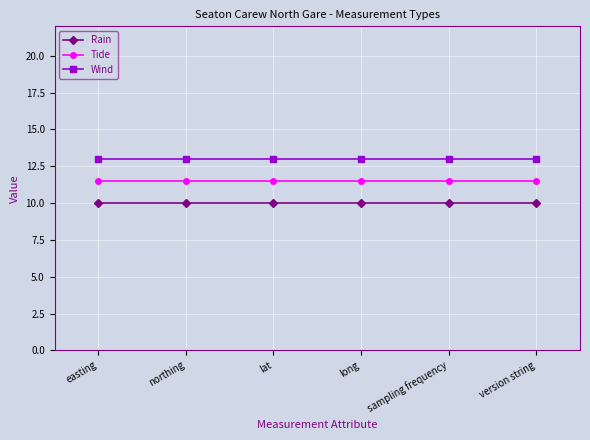

True or false: Rain and Tide cross at least once.

False